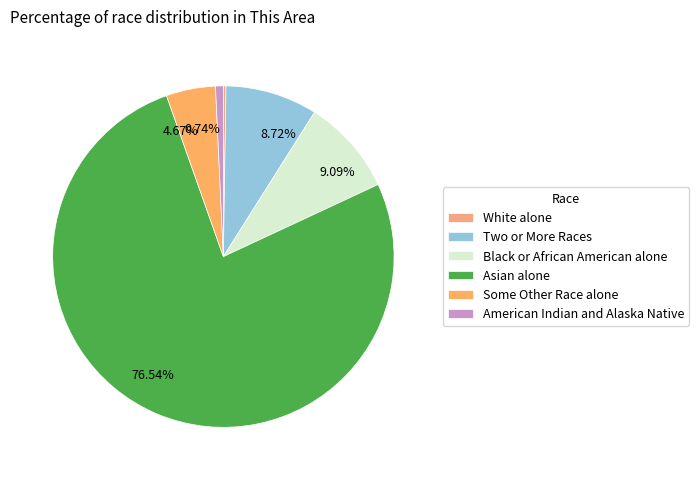

Which has a higher value, Asian alone or American Indian and Alaska Native?

Asian alone